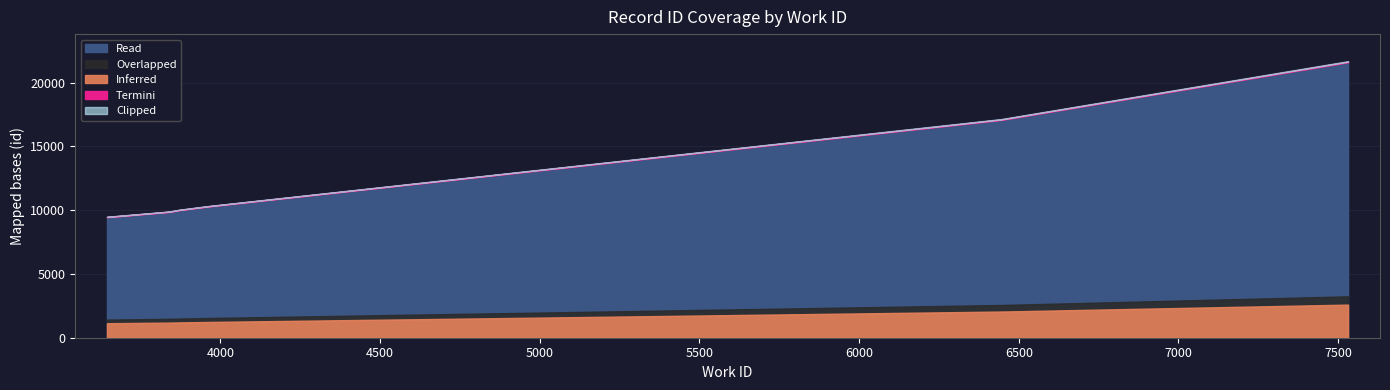

What is the change in value from 3876 to 6447?

+7078